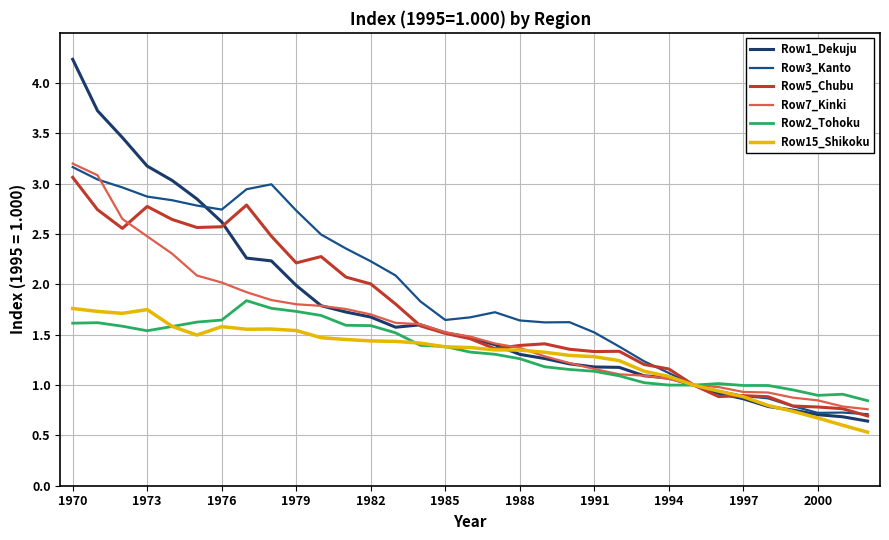

How many lines are shown in the chart?

6